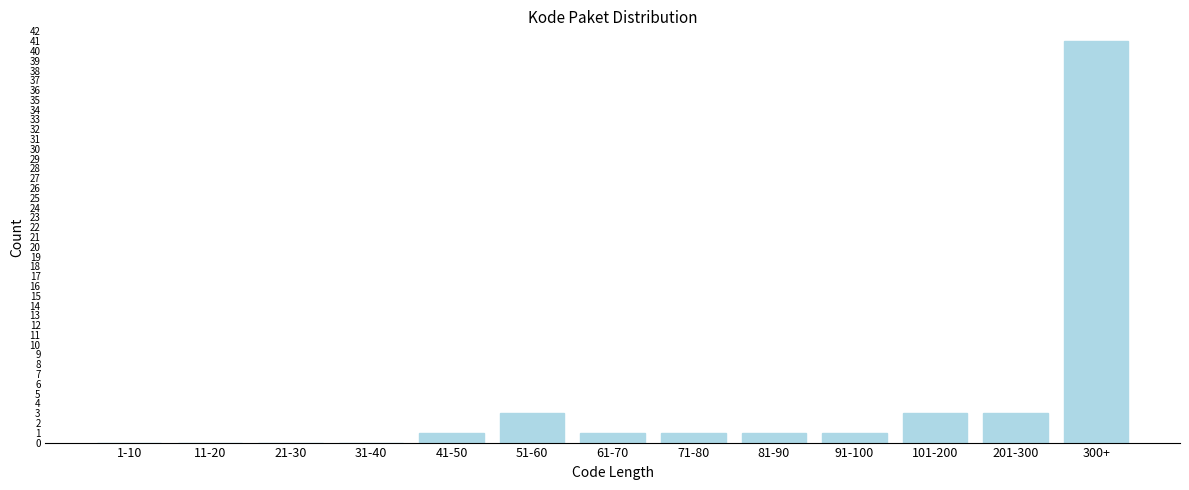

Reading right to left, extract all data points from this chart.

300+=41	201-300=3	101-200=3	91-100=1	81-90=1	71-80=1	61-70=1	51-60=3	41-50=1	31-40=0	21-30=0	11-20=0	1-10=0